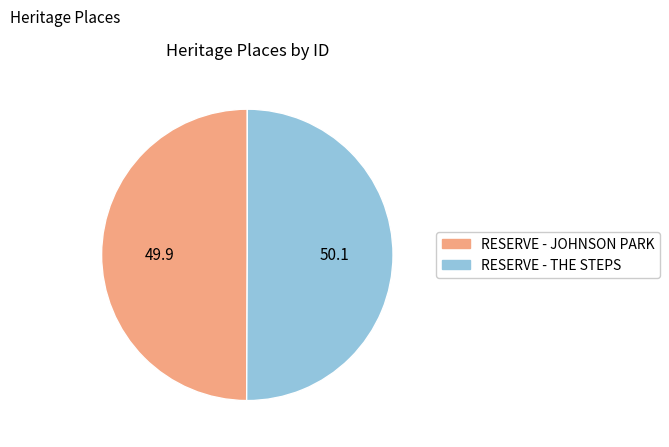

The RESERVE - THE STEPS slice represents 50% of the pie. True or false?

True